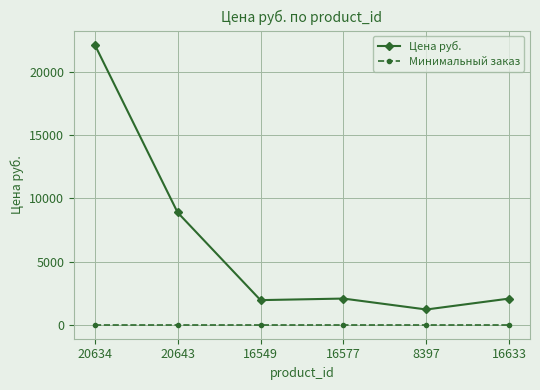

What are all the series names shown in the legend?

Цена руб., Минимальный заказ